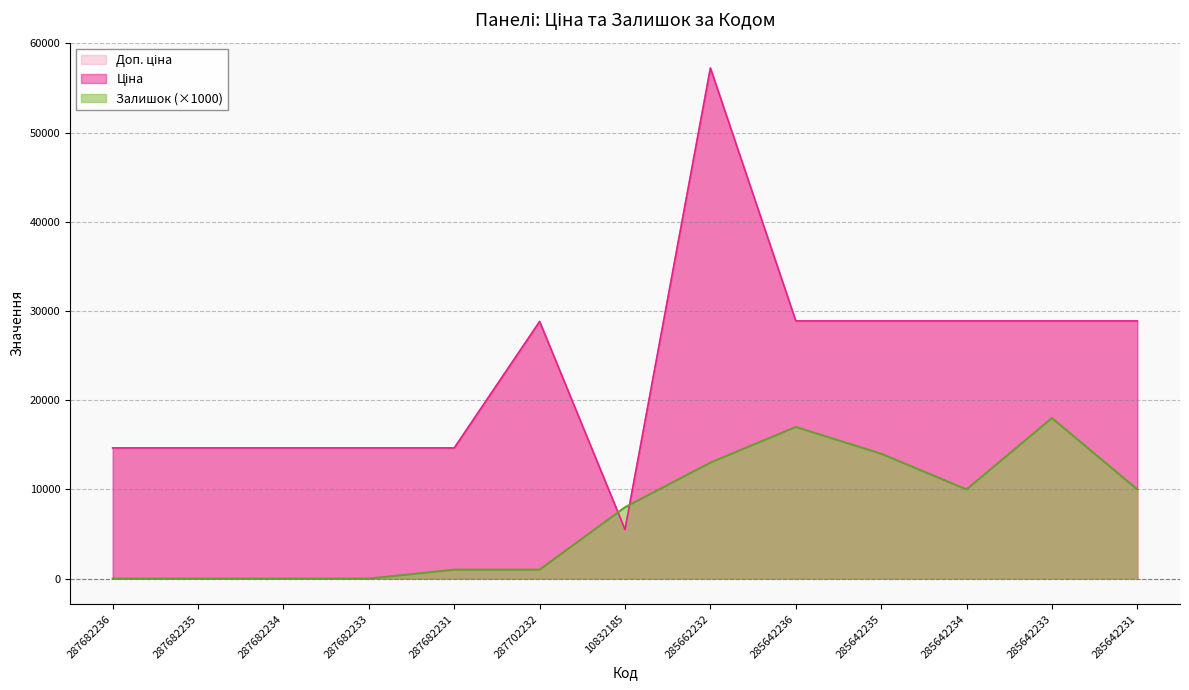

What value does the Ціна series have at 285642231?

28890.3